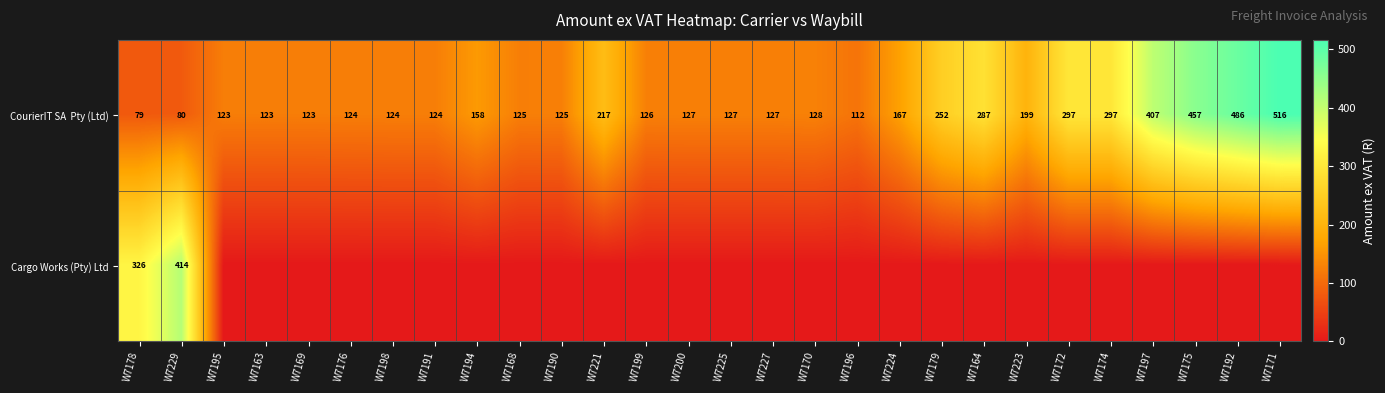

What is the spread (max minus min) of values at W7229?

334